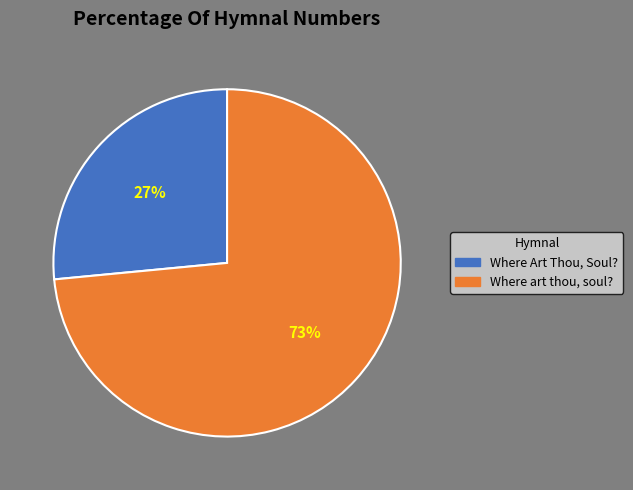

To the nearest percent, what is the average slice percentage?

50%